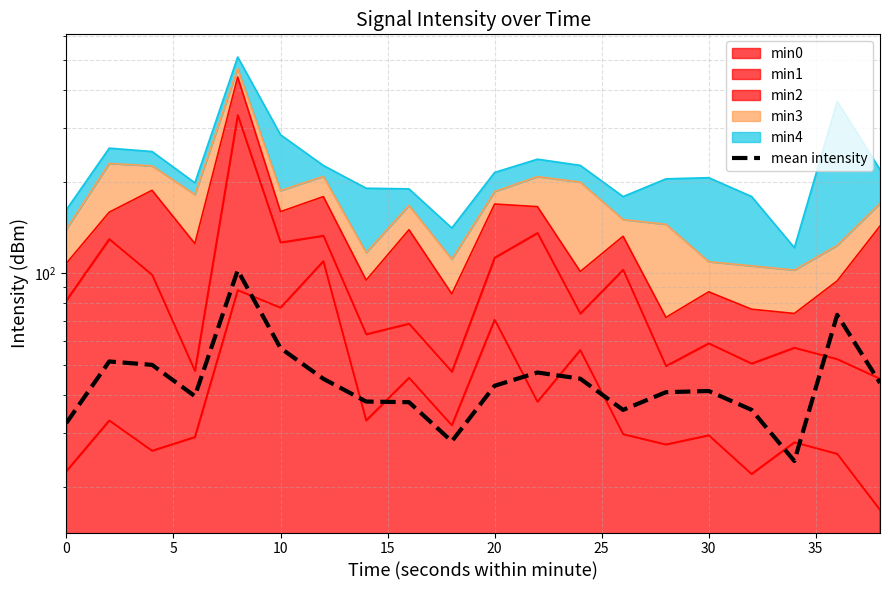

How many interior local peaks (higher than both neighbors) does the data have?

5